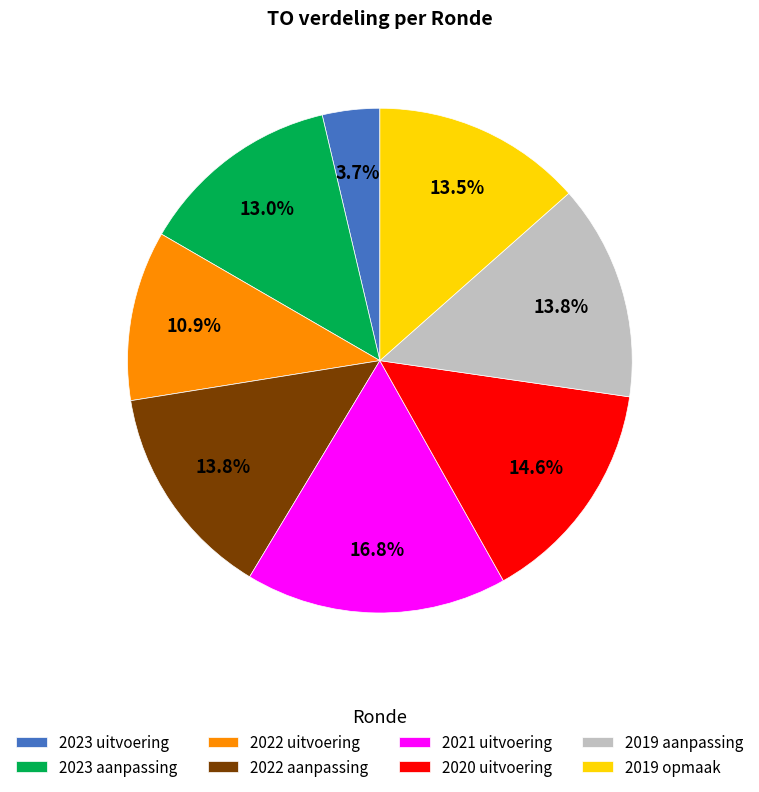

Is there any slice that represents more than half of the pie?

No